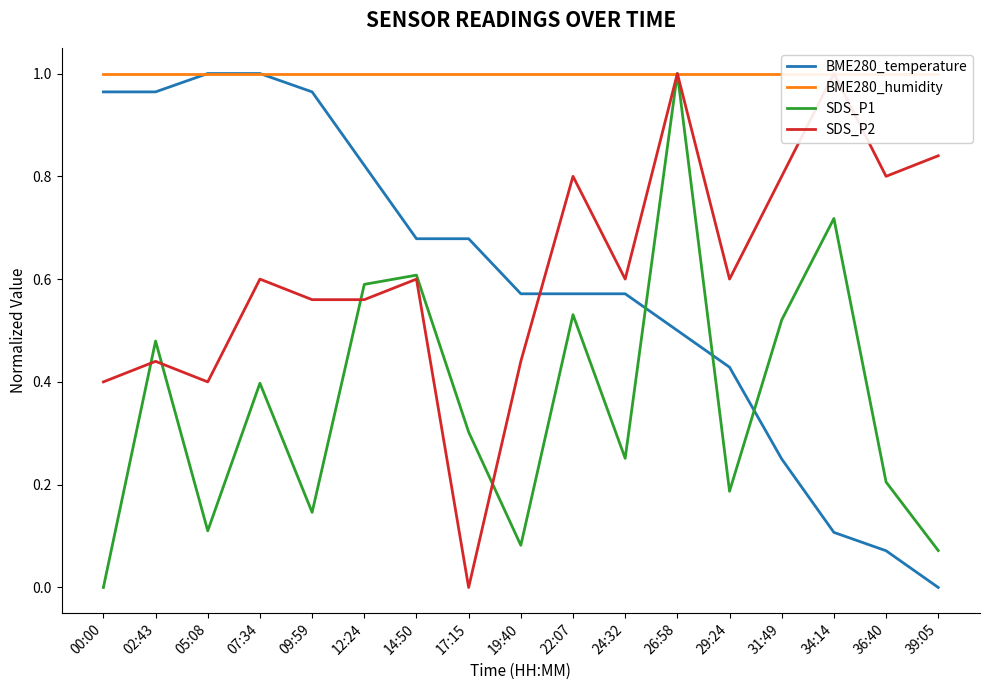

Which series has the largest total across all categories?

BME280_humidity